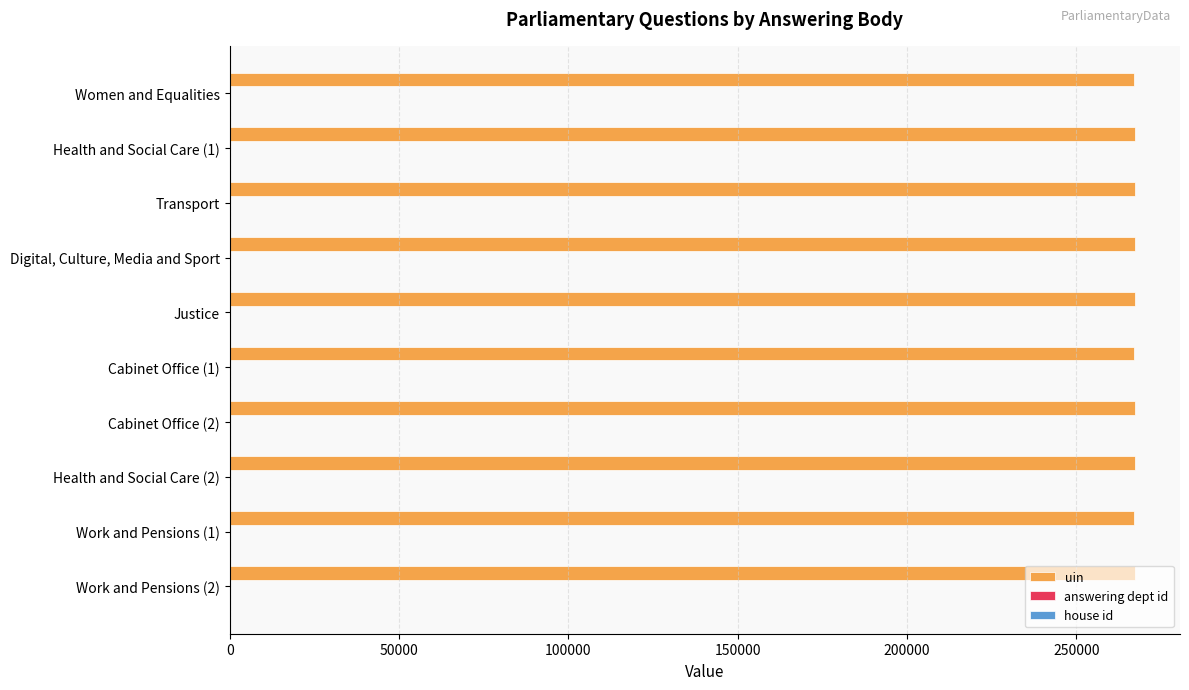

How many data points does each series have?

10